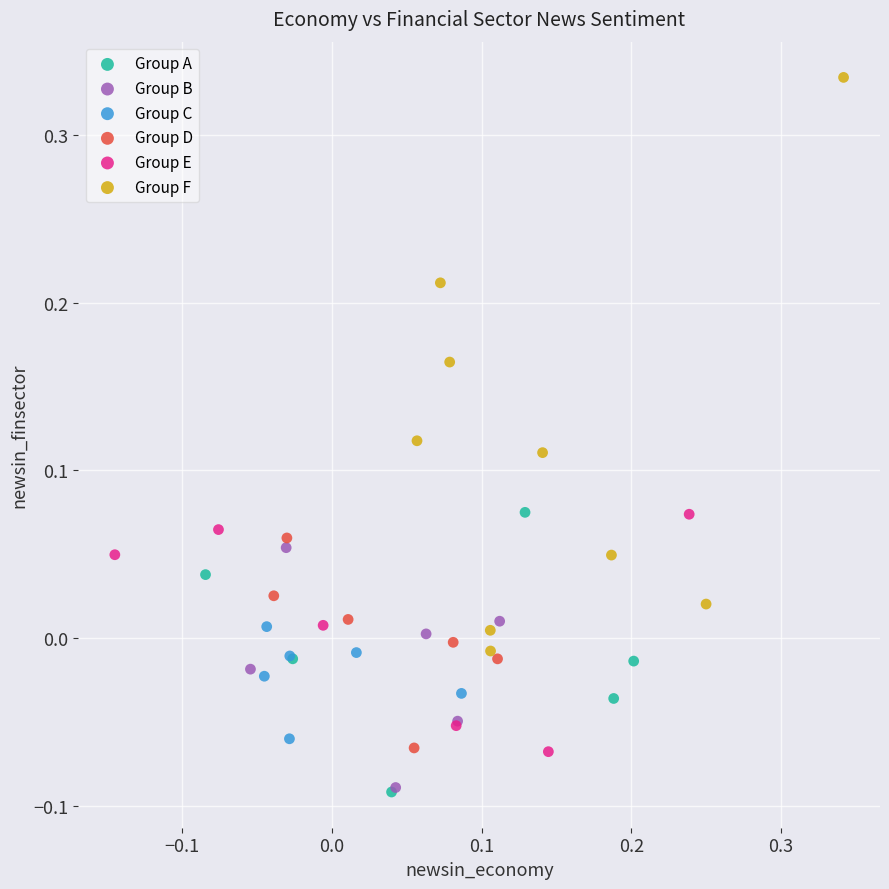

Which series contains the highest Y value?

Group F